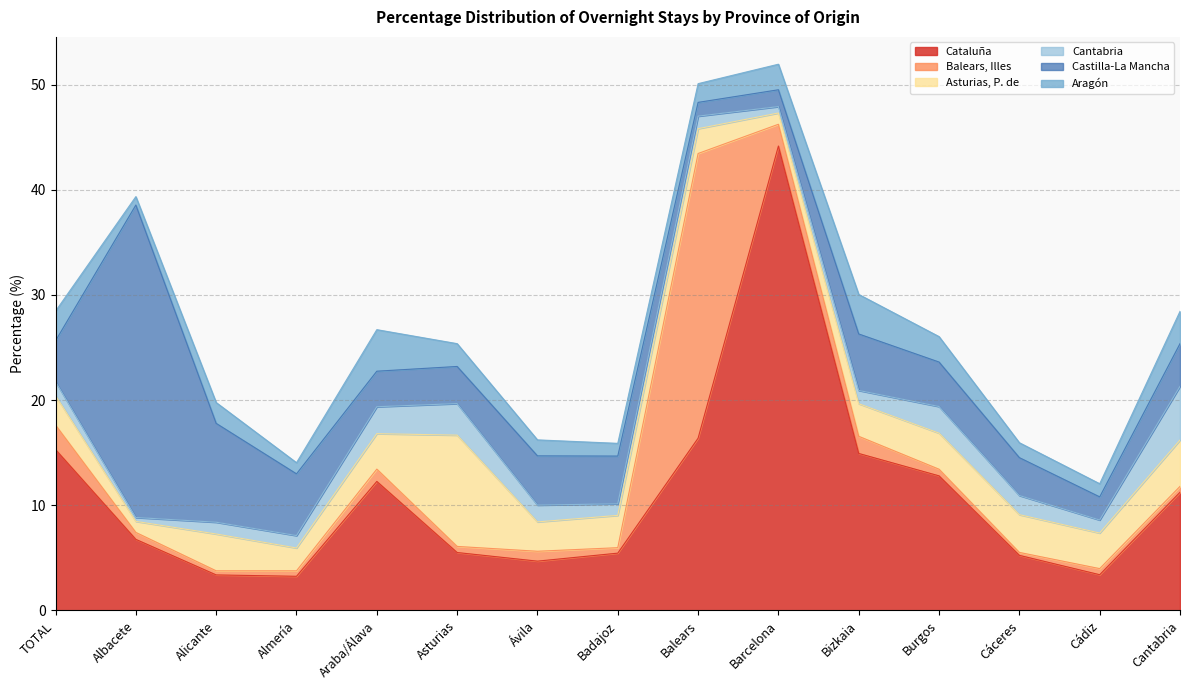

What is the sum of the Cataluña values at Badajoz and Araba/Álava?

17.7